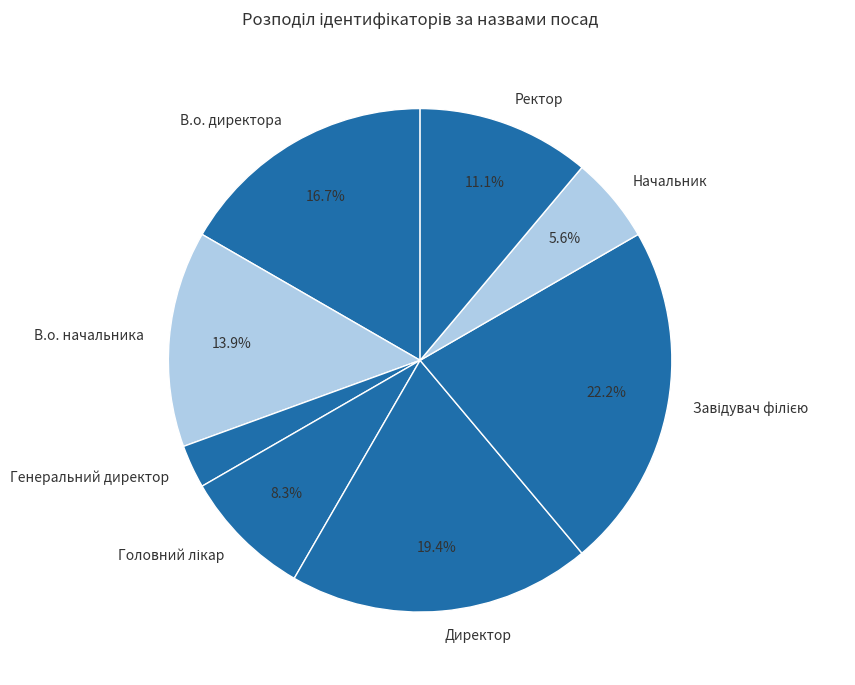

What portion of the pie excludes Ректор?

88.9%